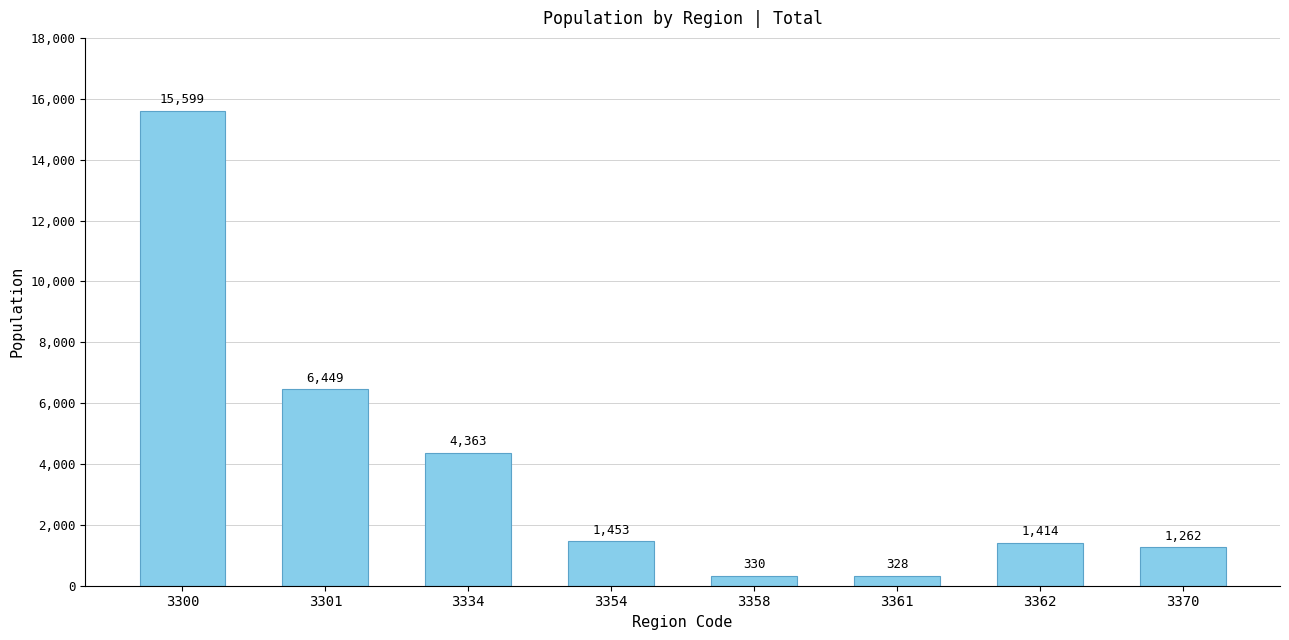

What is the difference between the maximum and minimum values?

15271